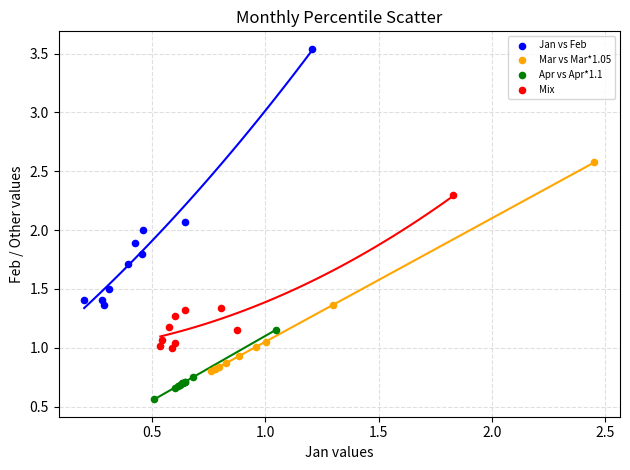

Which series contains the lowest Y value?

Apr vs Apr*1.1